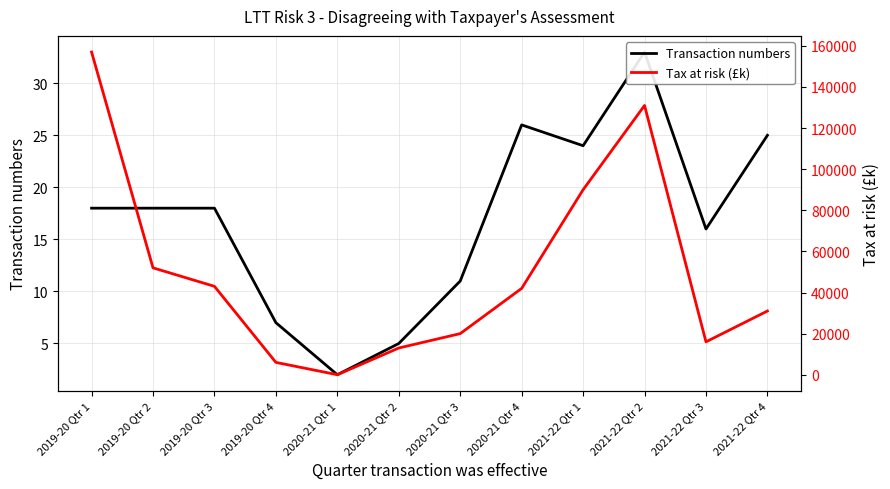

Reading left to right, what are all the values shown in this chart?

Transaction numbers: 2019-20 Qtr 1=18	2019-20 Qtr 2=18	2019-20 Qtr 3=18	2019-20 Qtr 4=7	2020-21 Qtr 1=2	2020-21 Qtr 2=5	2020-21 Qtr 3=11	2020-21 Qtr 4=26	2021-22 Qtr 1=24	2021-22 Qtr 2=33	2021-22 Qtr 3=16	2021-22 Qtr 4=25
Tax at risk (£k): 2019-20 Qtr 1=157000	2019-20 Qtr 2=52000	2019-20 Qtr 3=43000	2019-20 Qtr 4=6000	2020-21 Qtr 1=0	2020-21 Qtr 2=13000	2020-21 Qtr 3=20000	2020-21 Qtr 4=42000	2021-22 Qtr 1=90000	2021-22 Qtr 2=131000	2021-22 Qtr 3=16000	2021-22 Qtr 4=31000